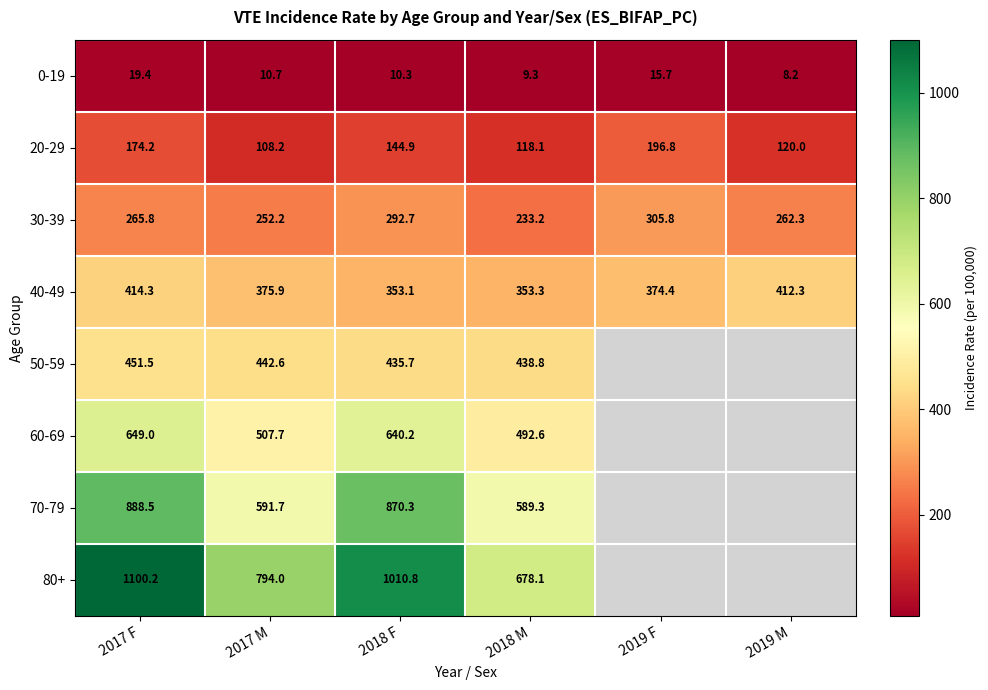

What is the sum of the 40-49 values at 2017 M and 2019 M?

788.2